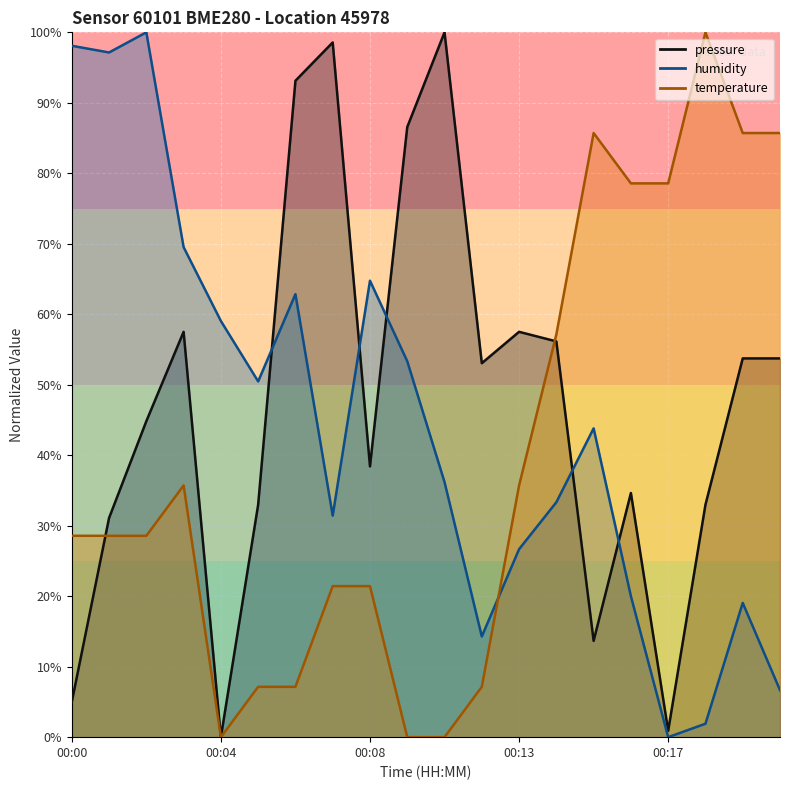

At which category is the sum across all series the highest?

00:02